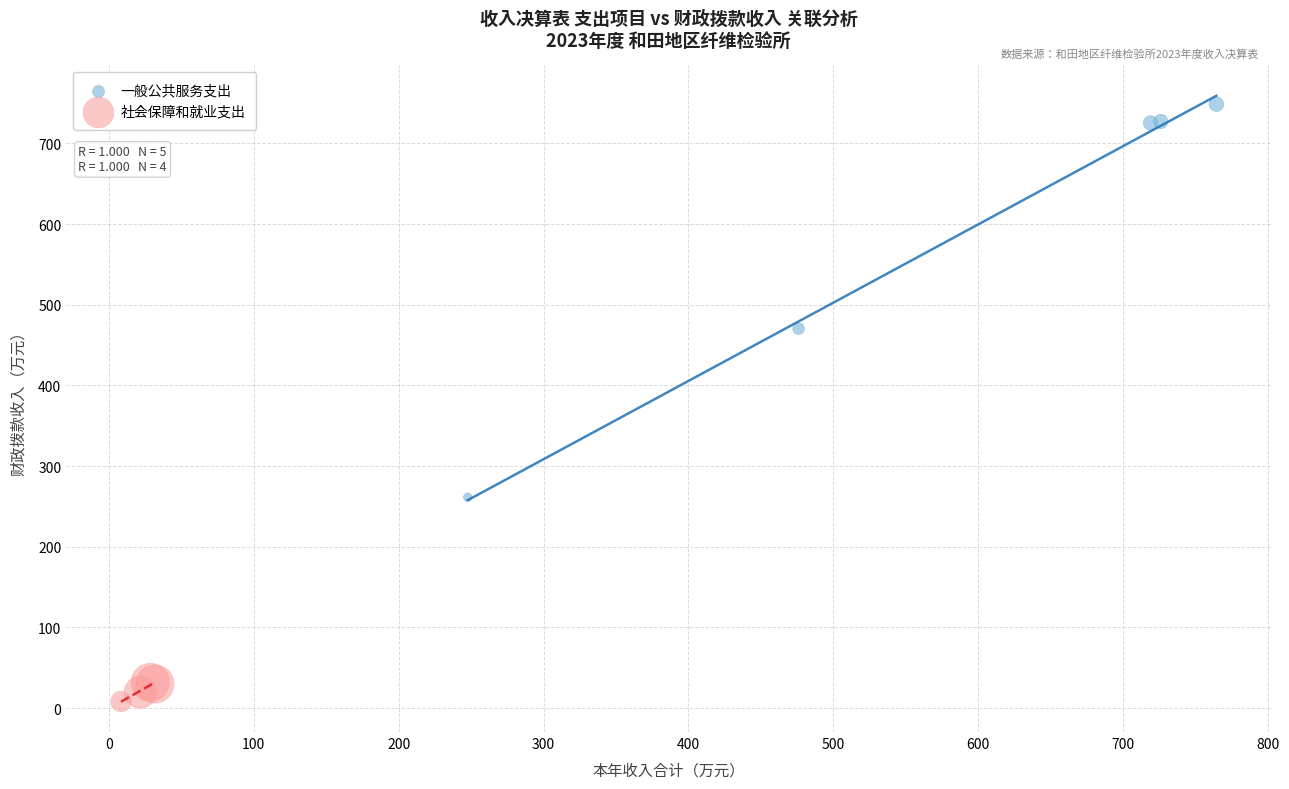

Which series contains the lowest Y value?

社会保障和就业支出